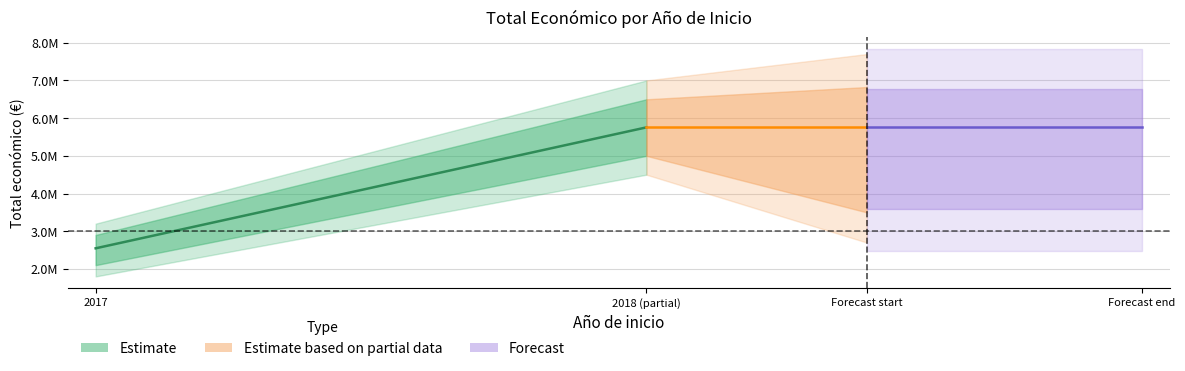

Is it true that the value at 2018 is 3441594?

False